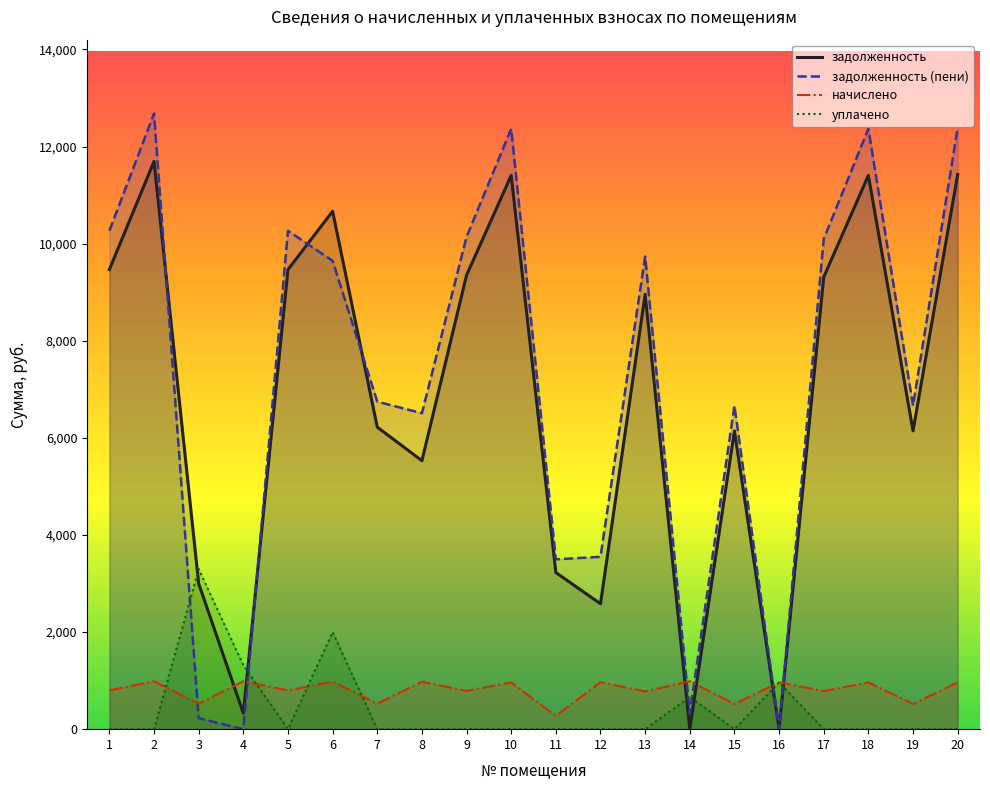

Reading right to left, list all the values displayed in this chart.

задолженность: 20=11424.0	19=6144.0	18=11404.8	17=9312.0	16=0.0	15=6144.0	14=4.0	13=8957.0	12=2582.7	11=3225.6	10=11404.8	9=9350.4	8=5530.1	7=6220.8	6=10666.0	5=9465.6	4=328.9	3=2999.2	2=11692.8	1=9465.6
задолженность (пени): 20=12387.9	19=6662.4	18=12367.1	17=10097.7	16=0.0	15=6662.4	14=328.6	13=9734.6	12=3549.8	11=3497.8	10=12367.1	9=10139.3	8=6506.9	7=6745.7	6=9646.1	5=10264.3	4=0.0	3=226.5	2=12679.4	1=10264.3
начислено: 20=963.9	19=518.4	18=962.3	17=785.7	16=963.9	15=518.4	14=986.6	13=777.6	12=967.1	11=272.2	10=962.3	9=788.9	8=976.9	7=524.9	6=980.1	5=798.7	4=986.6	3=524.9	2=986.6	1=798.7
уплачено: 20=0.0	19=0.0	18=0.0	17=0.0	16=963.9	15=0.0	14=662.0	13=0.0	12=0.0	11=0.0	10=0.0	9=0.0	8=0.0	7=0.0	6=2000.0	5=0.0	4=1315.4	3=3297.6	2=0.0	1=0.0